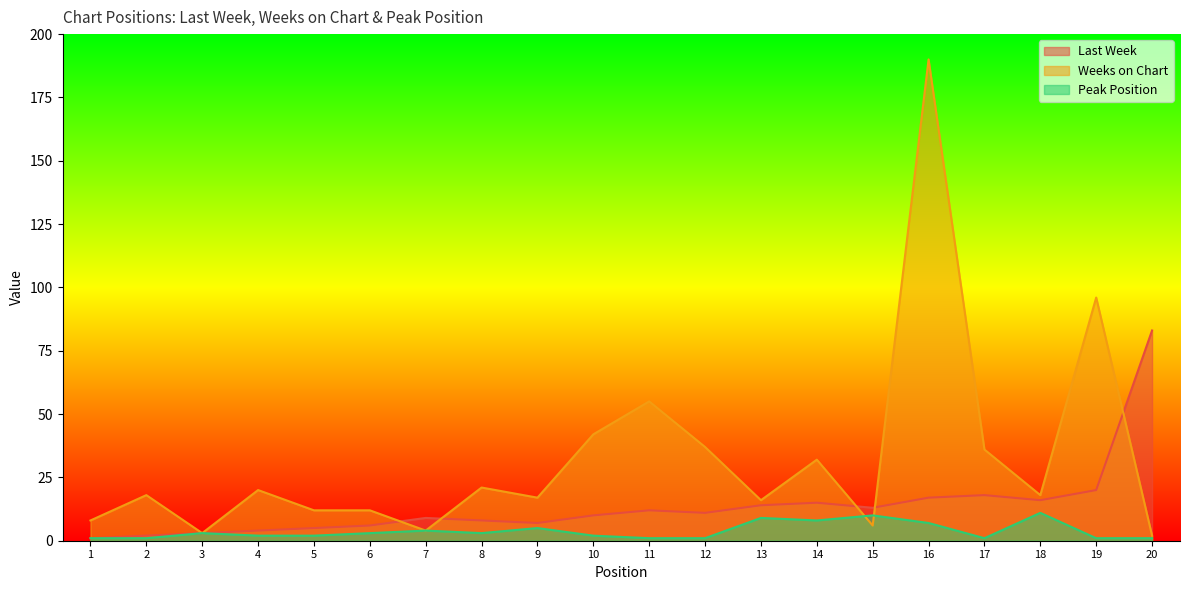

Between which two adjacent categories do Peak Position and Weeks on Chart first intersect?

14 and 15